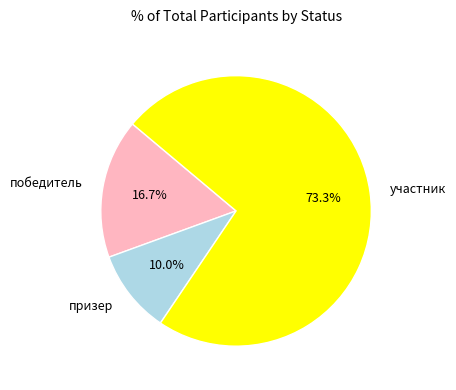

To the nearest percent, what is the difference between the участник and призер slice percentages?

63%